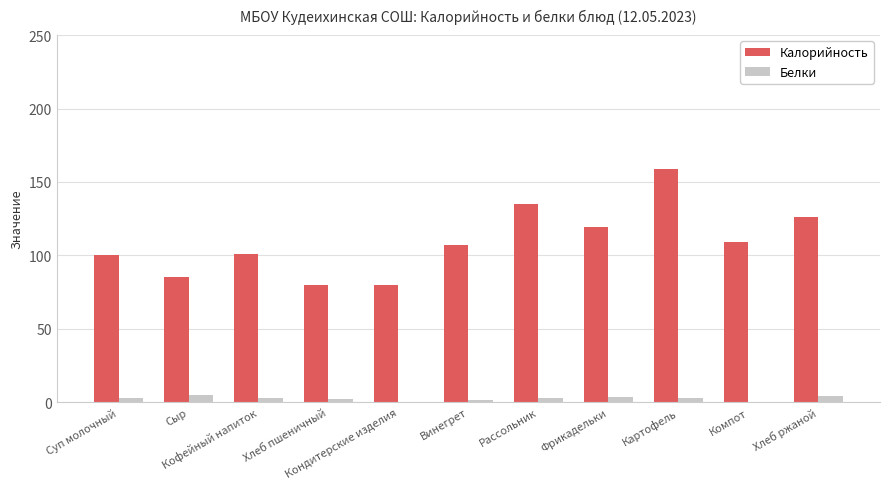

Which series has the widest spread of values?

Калорийность